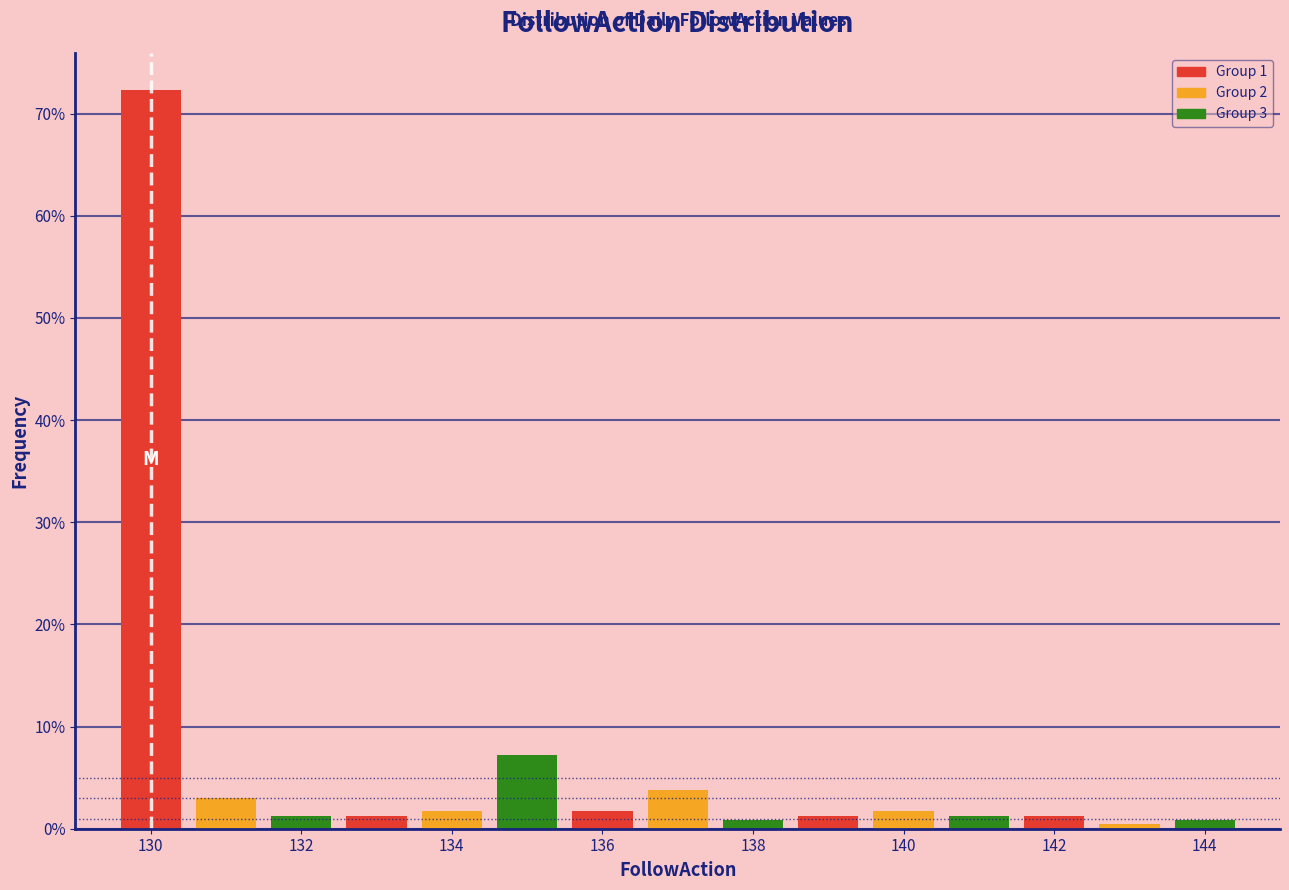

Over which range of the x-axis is the bar tallest?

129.5 to 130.5